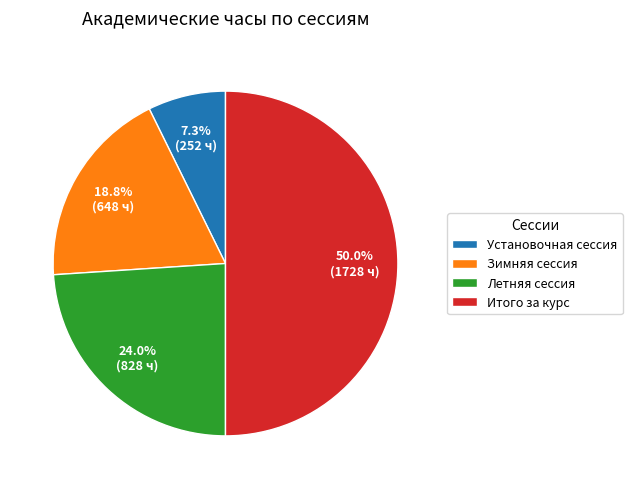

Between Зимняя сессия and Установочная сессия, which is larger?

Зимняя сессия